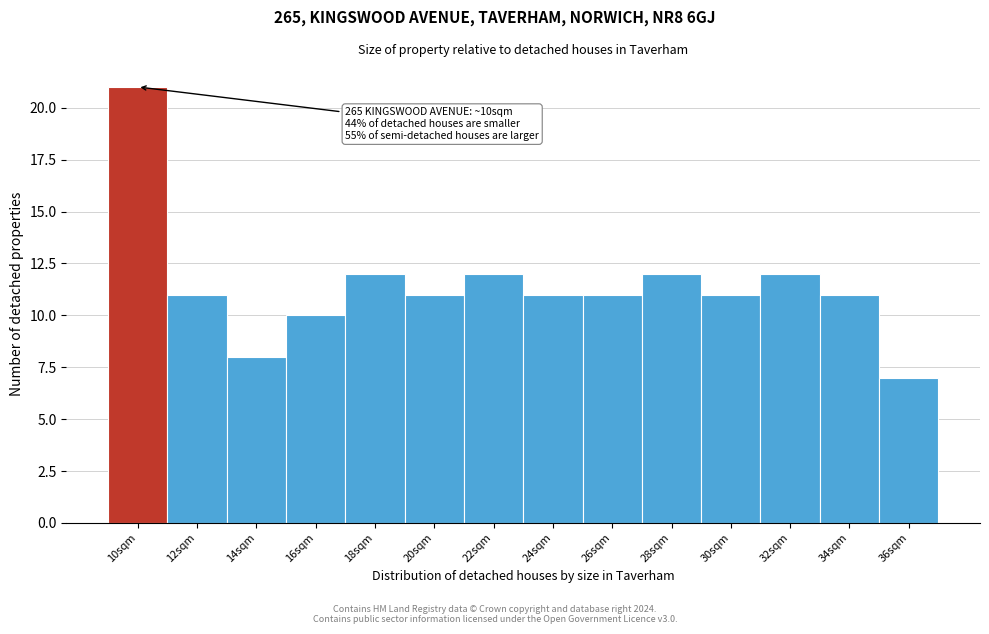

Reading left to right, extract all data points from this chart.

21	11	8	10	12	11	12	11	11	12	11	12	11	7